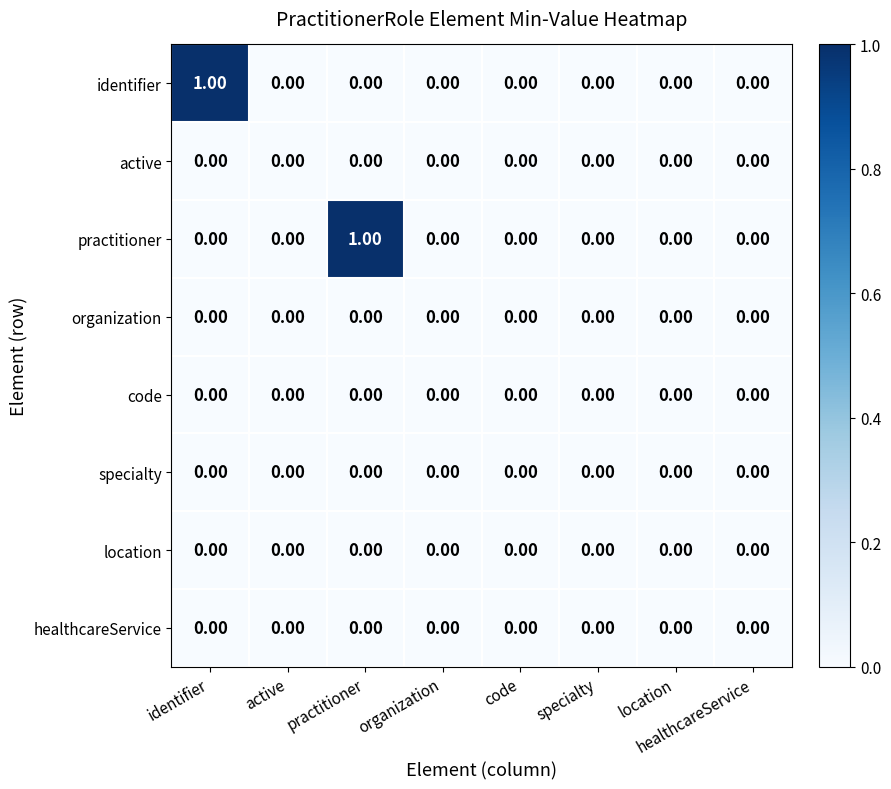

Which category has the highest value in the identifier series?

identifier